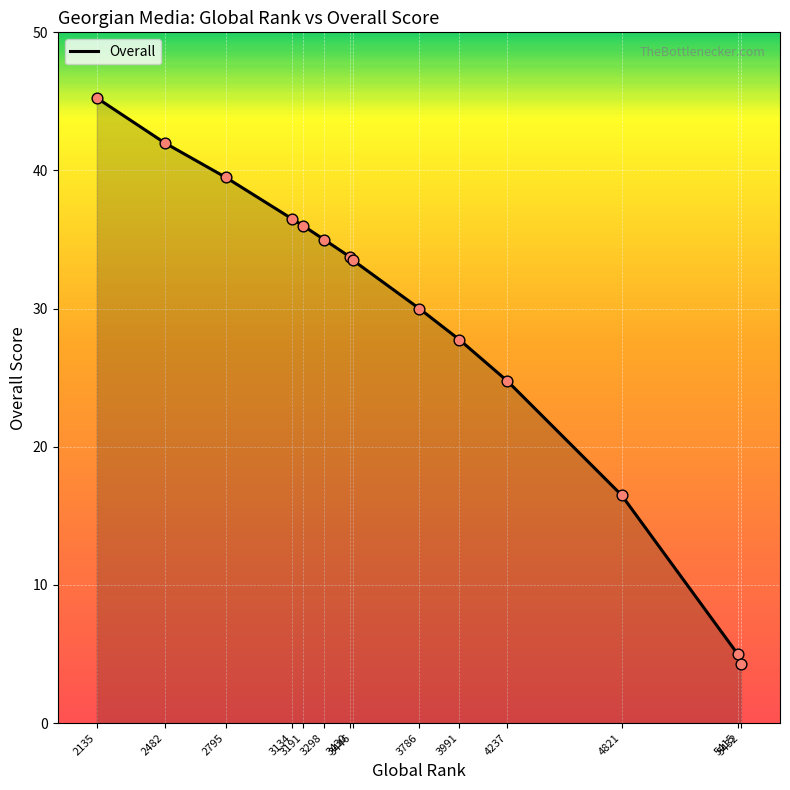

What is the ratio of the value at 3446 to the value at 3991?

1.2